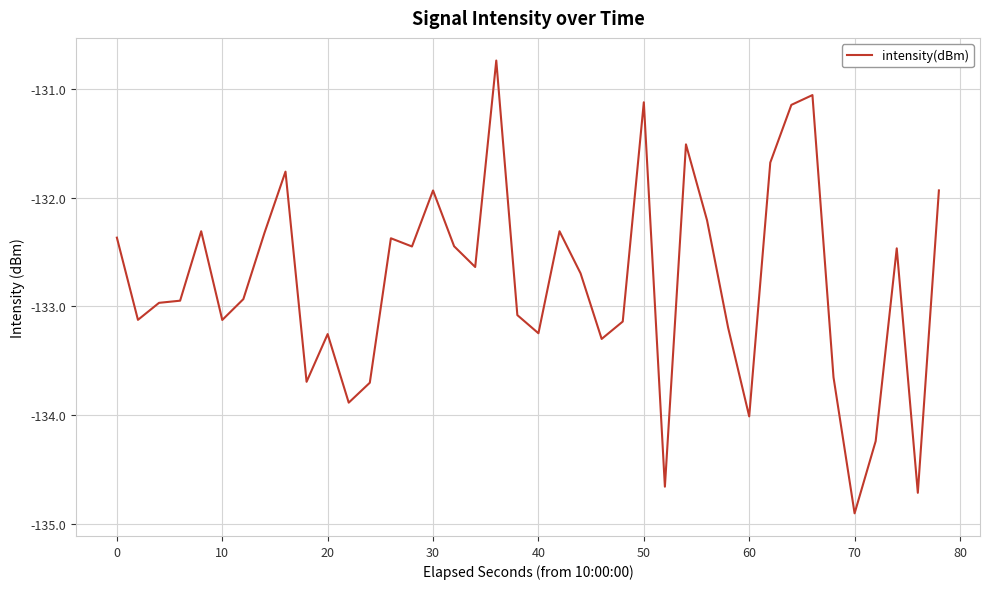

What is the greatest value displayed?

-130.7